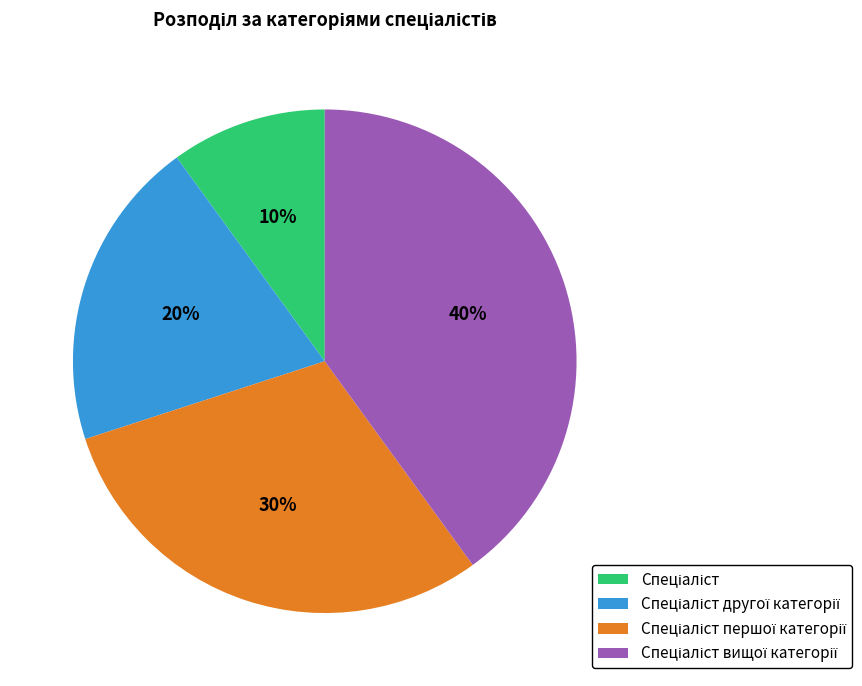

Does any single category account for the majority?

No